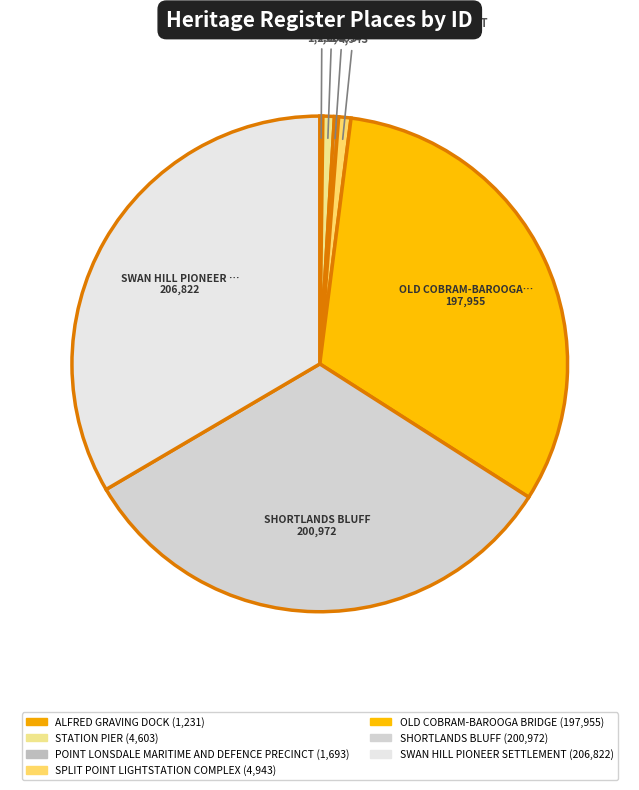

Does STATION PIER represent more than half of the total?

No